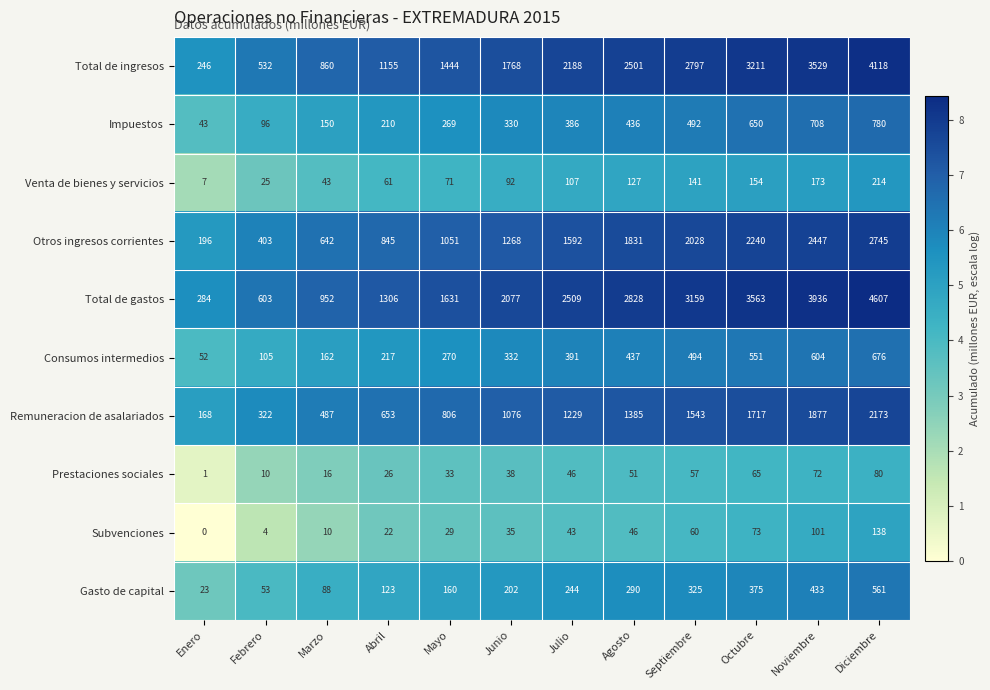

Rank the series at Octubre from lowest to highest value.

Prestaciones sociales, Subvenciones, Venta de bienes y servicios, Gasto de capital, Consumos intermedios, Impuestos, Remuneracion de asalariados, Otros ingresos corrientes, Total de ingresos, Total de gastos